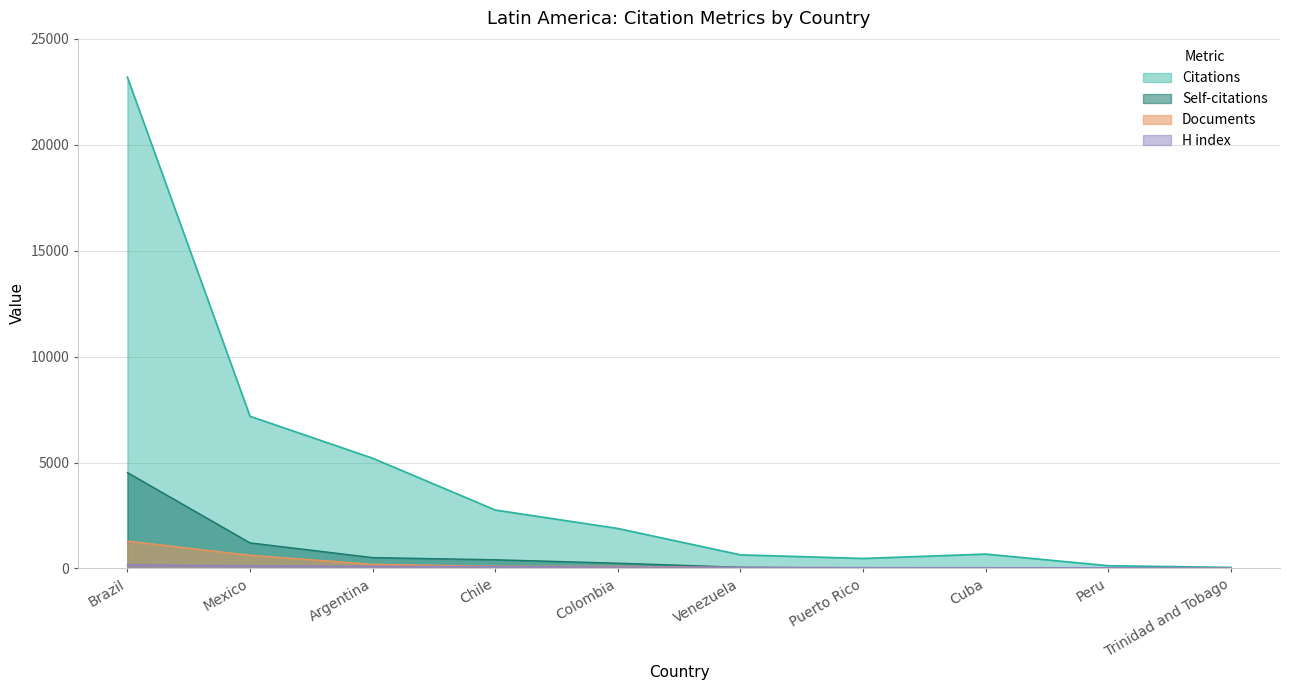

What is the average value of the Self-citations series?

704